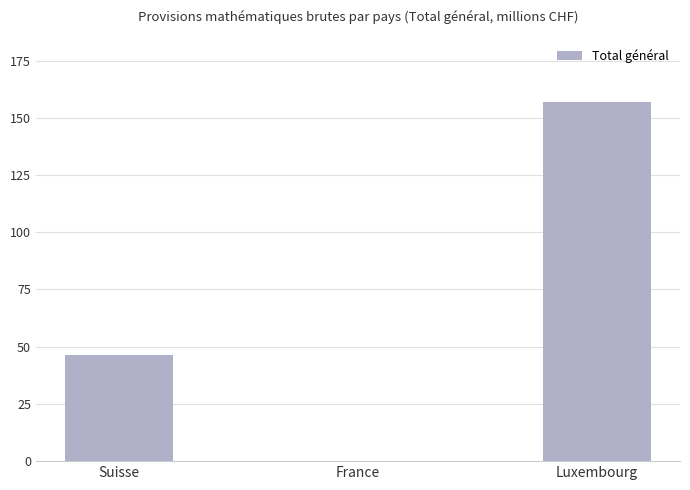

What is the maximum value shown in the chart?

156781071